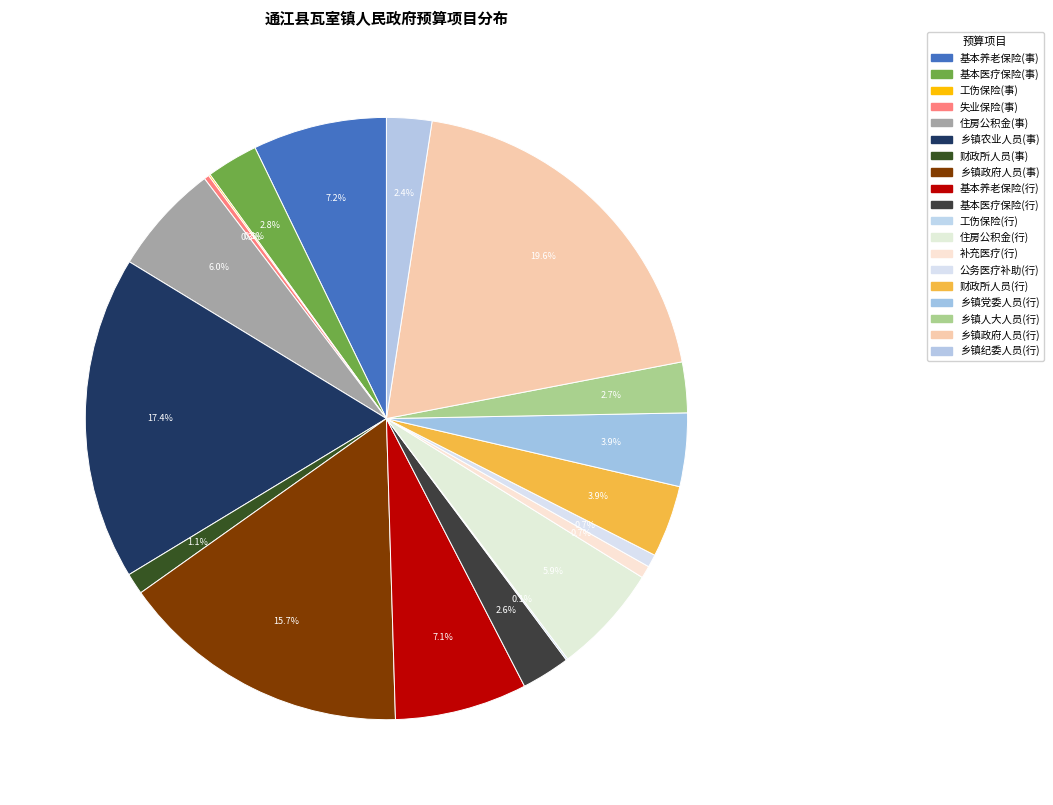

What is the smallest slice in the pie chart?

工伤保险（行政）